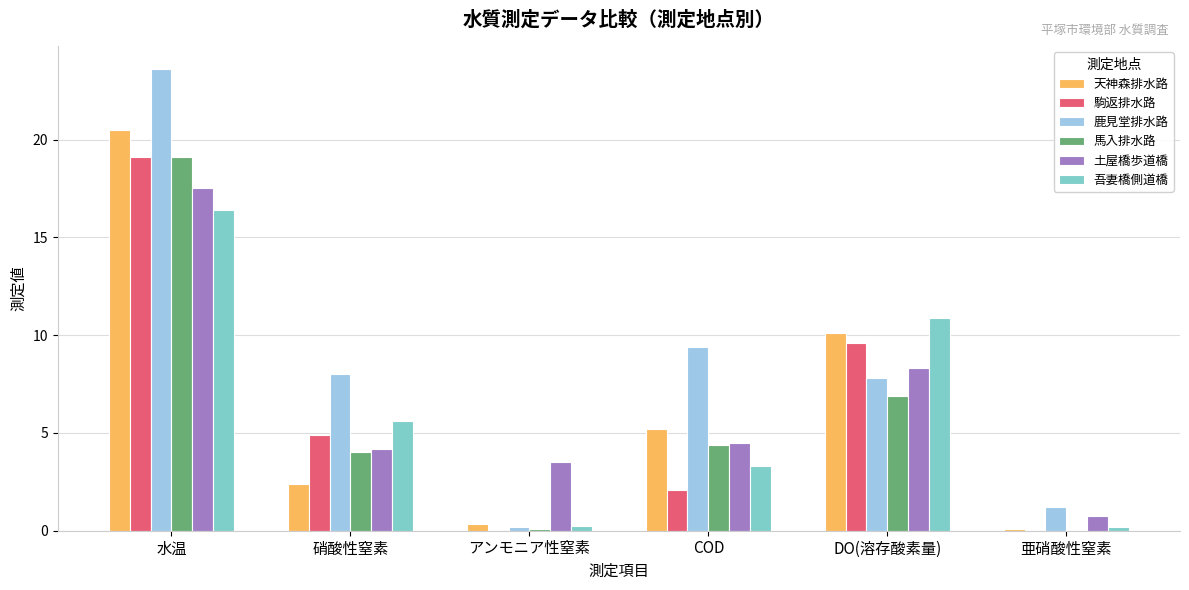

What are all the series names shown in the legend?

天神森排水路, 駒返排水路, 鹿見堂排水路, 馬入排水路, 土屋橋歩道橋, 吾妻橋側道橋